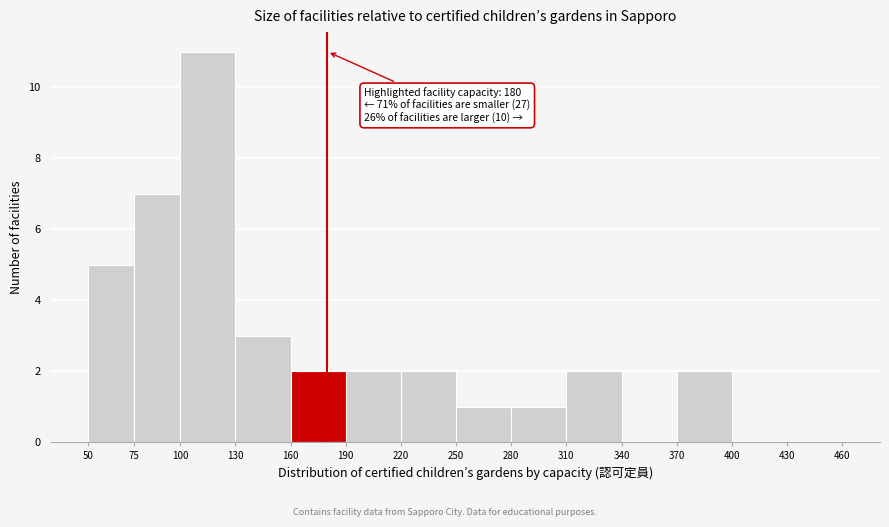

Over which range of the x-axis is the bar tallest?

100 to 130